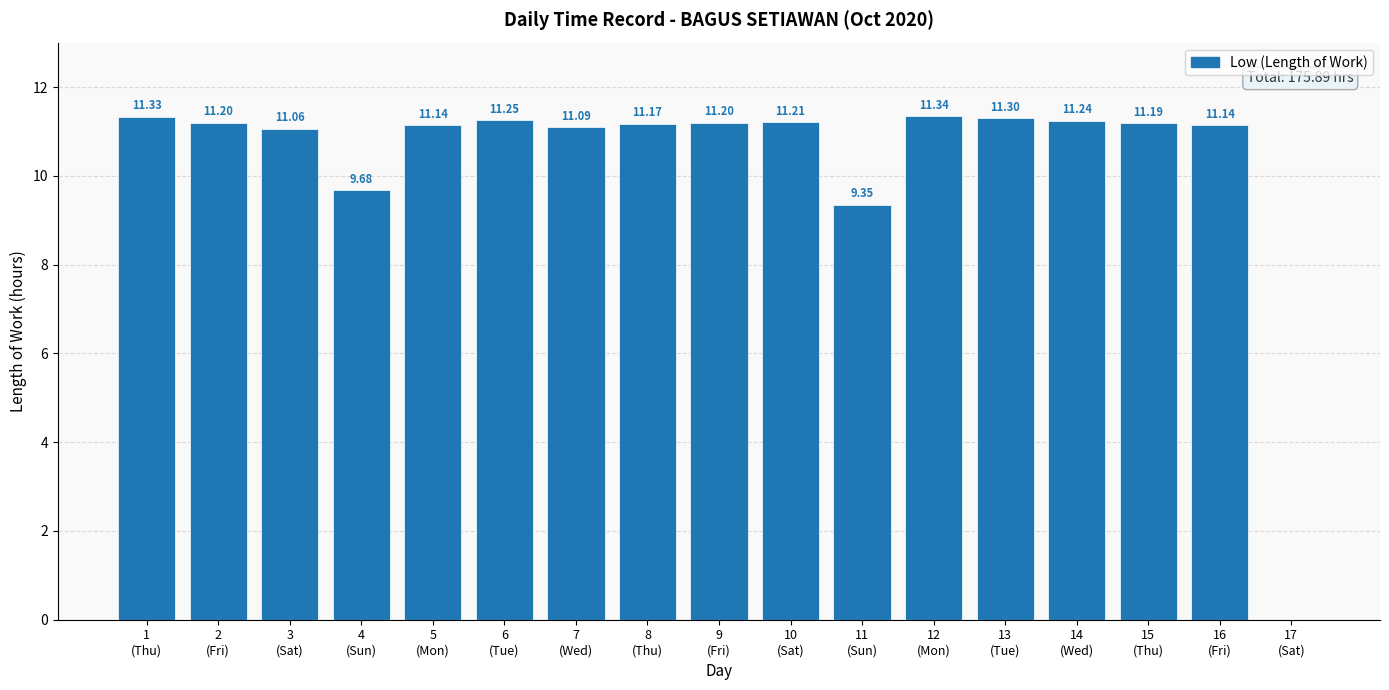

What is the sum of all values?

175.9